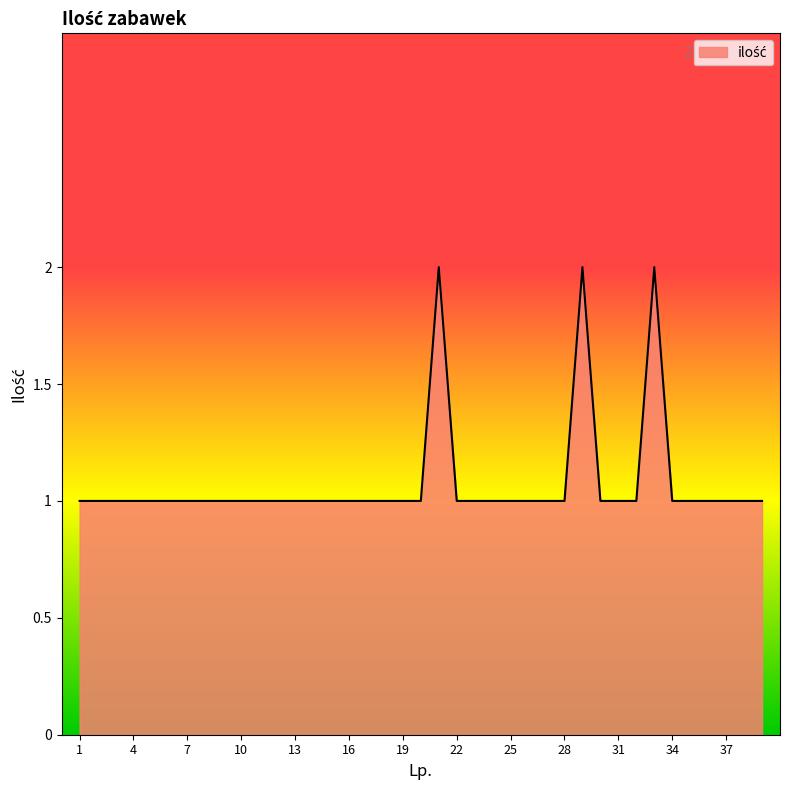

Reading left to right, extract all data points from this chart.

1	1	1	1	1	1	1	1	1	1	1	1	1	1	1	1	1	1	1	1	2	1	1	1	1	1	1	1	2	1	1	1	2	1	1	1	1	1	1